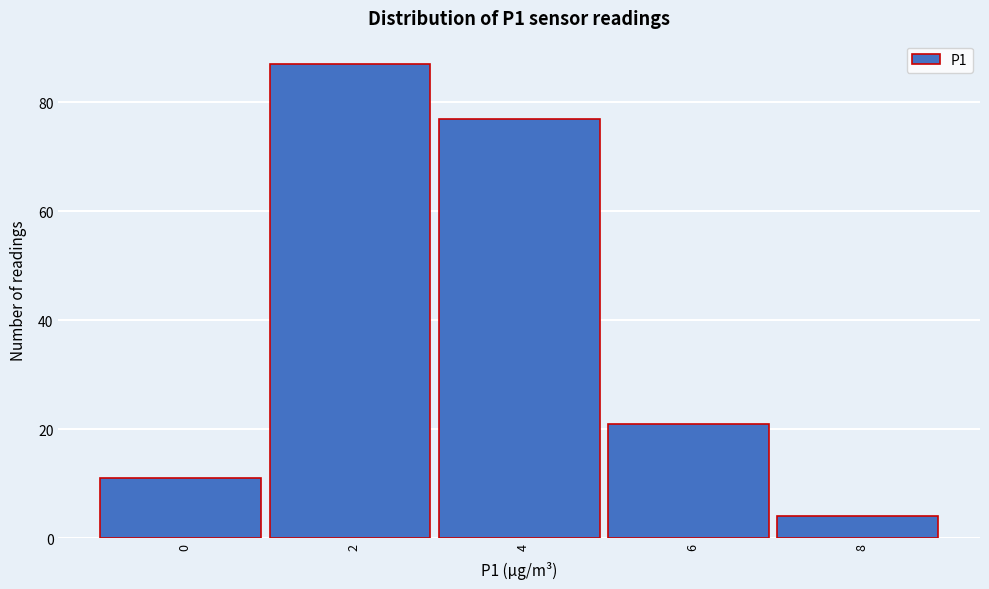

Reading right to left, transcribe all the data shown in this chart.

8=4	6=21	4=77	2=87	0=11